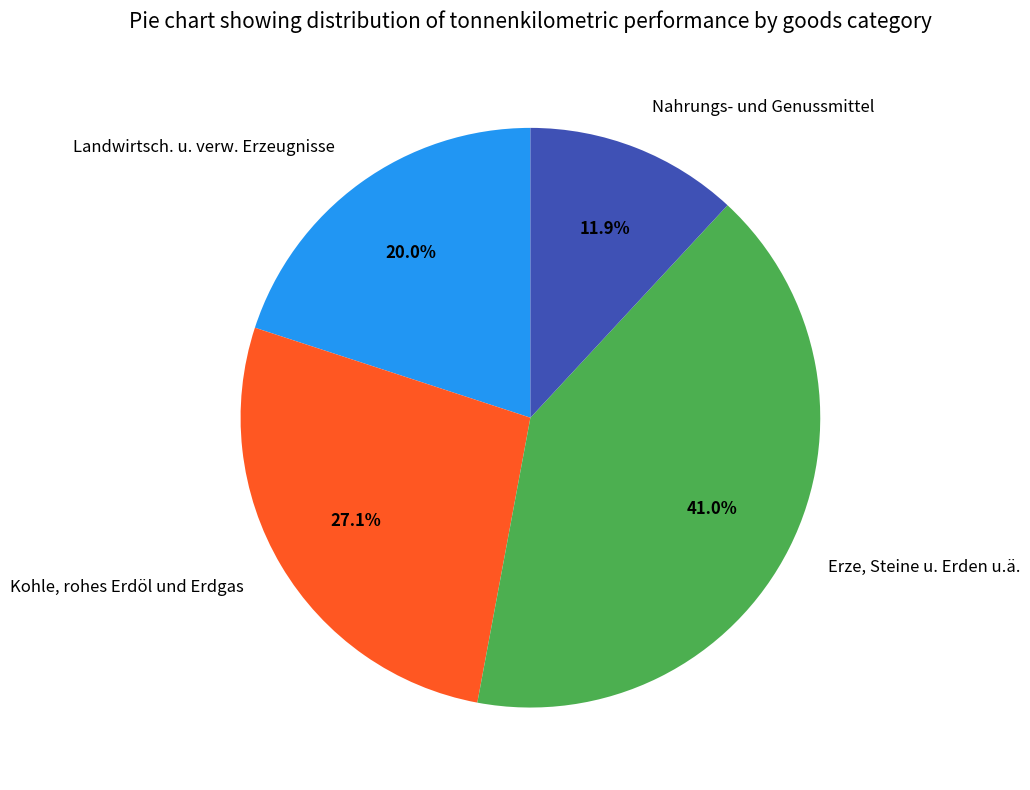

What is the largest slice in the pie chart?

Erze, Steine u. Erden u.ä.